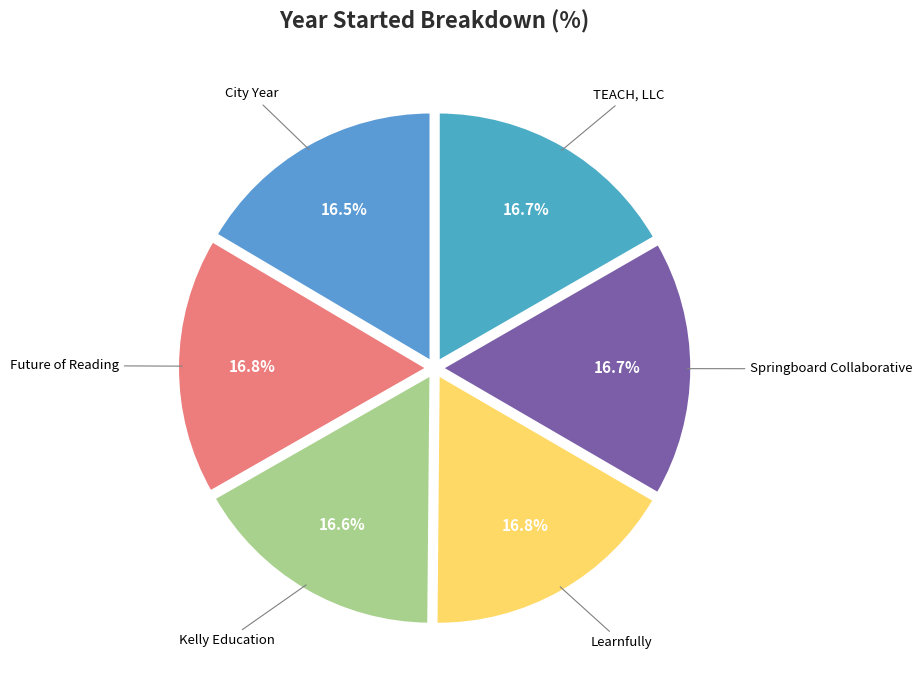

What percentage is the Springboard Collaborative slice, to the nearest percent?

17%